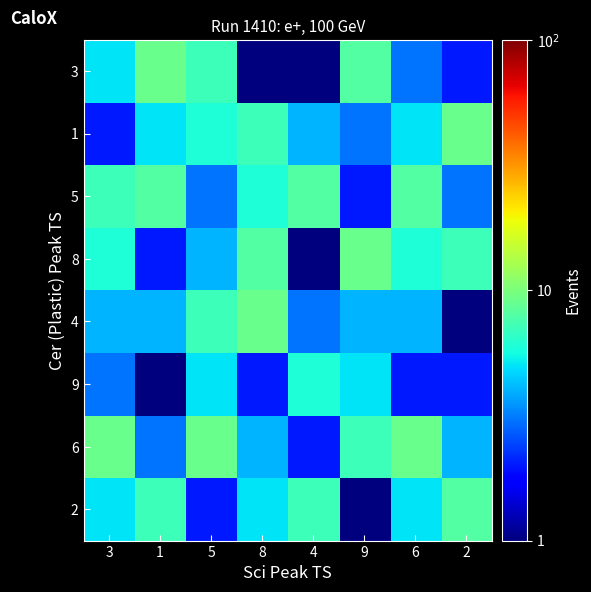

What is the difference between the highest and lowest values at 8?

8